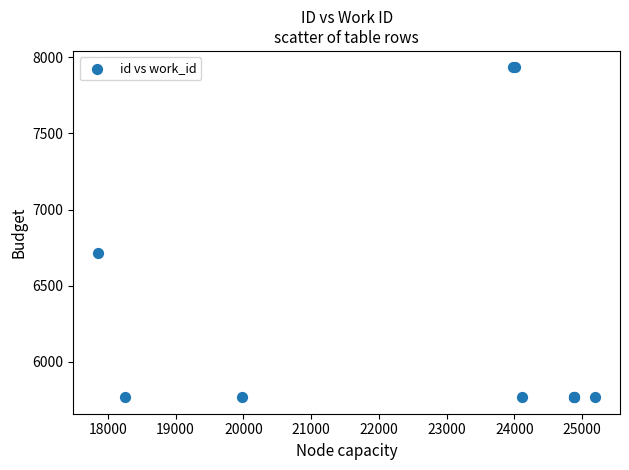

What Y value in the scatter plot is closest to 6850?

6712